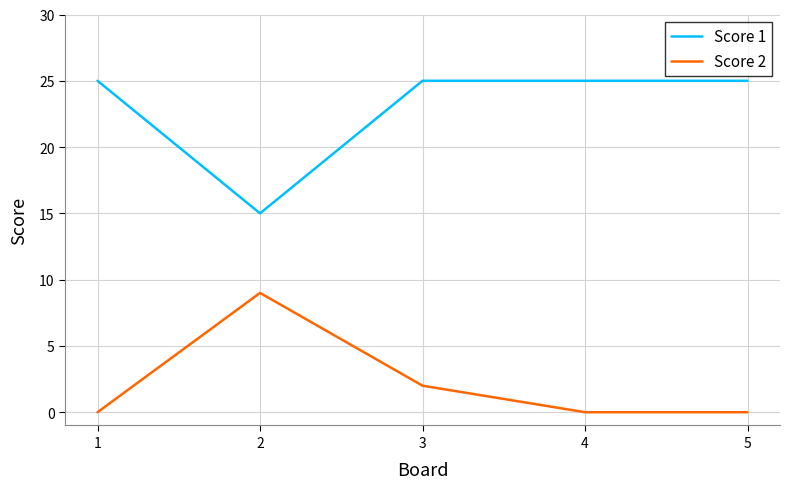

Count the number of data series in this chart.

2